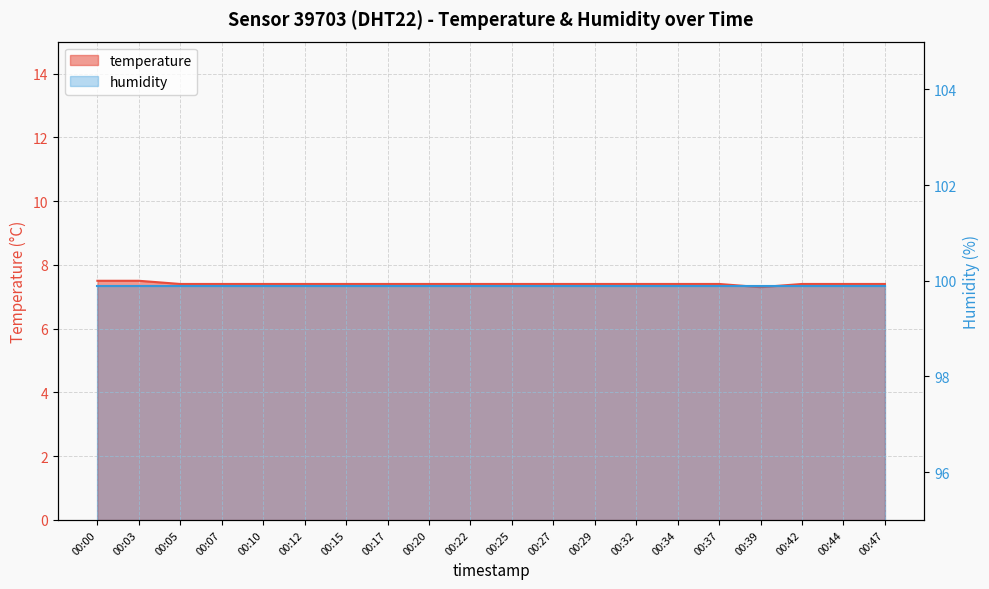

Rank the categories by value from lowest to highest.

00:39, 00:05, 00:07, 00:10, 00:12, 00:15, 00:17, 00:20, 00:22, 00:25, 00:27, 00:29, 00:32, 00:34, 00:37, 00:42, 00:44, 00:47, 00:00, 00:03